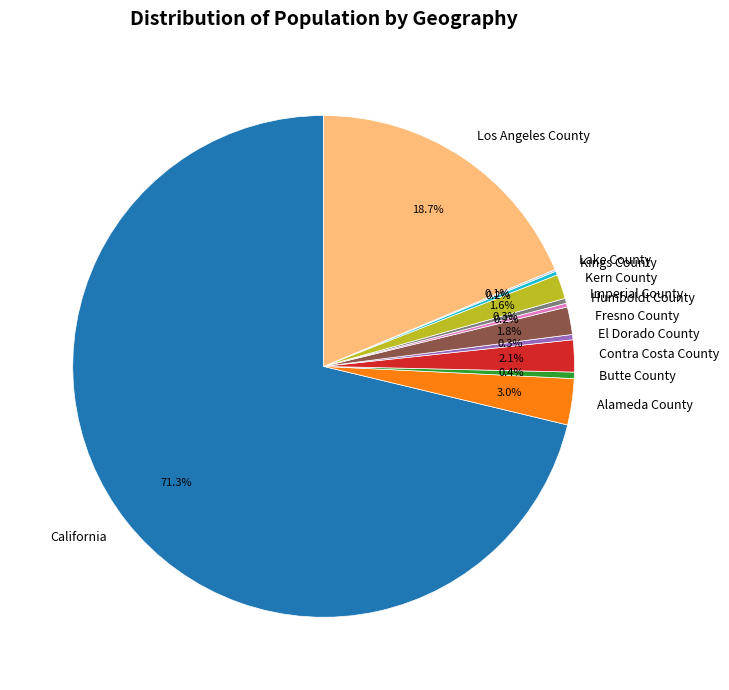

What is the ratio of the value at California to the value at El Dorado County?

210.7